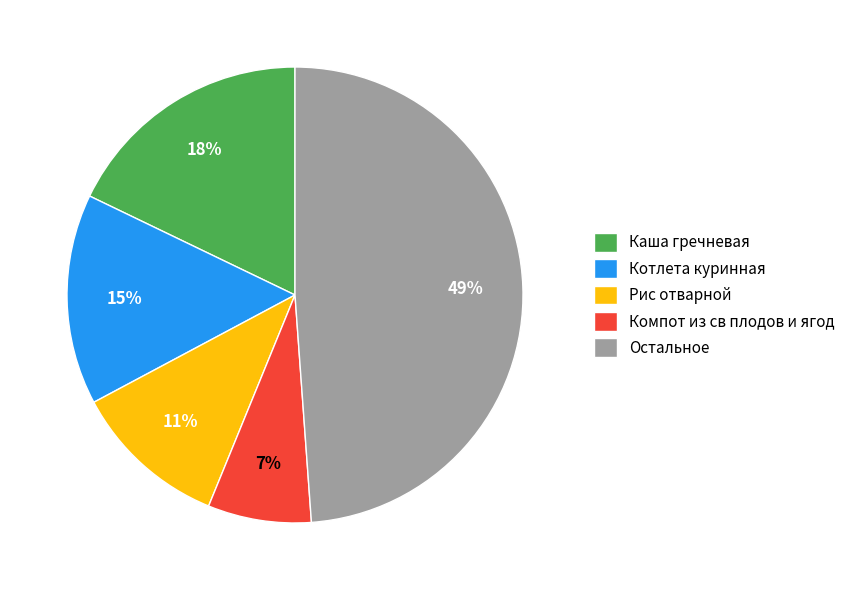

Rank the categories by value from highest to lowest.

Остальное, Каша гречневая, Котлета куринная, Рис отварной, Компот из св плодов и ягод